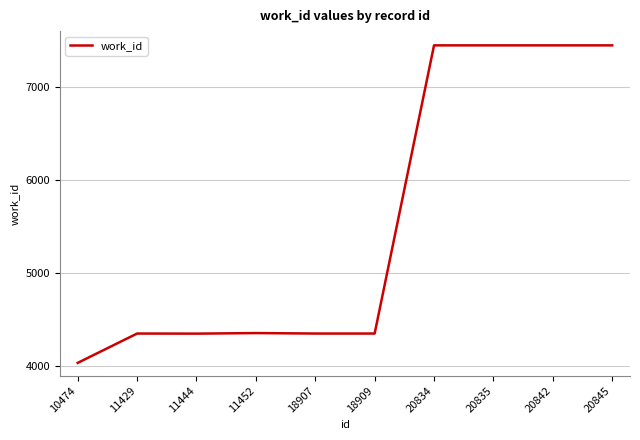

What is the approximate value at 11429?

4353